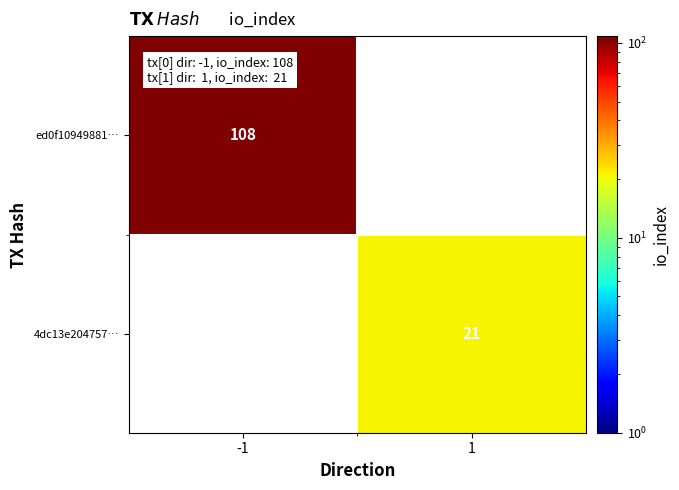

At which category does the chart reach its minimum across all series?

1